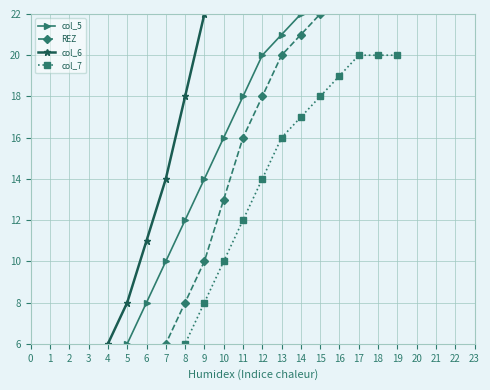

Where is col_5 nearest to the value 12?

8